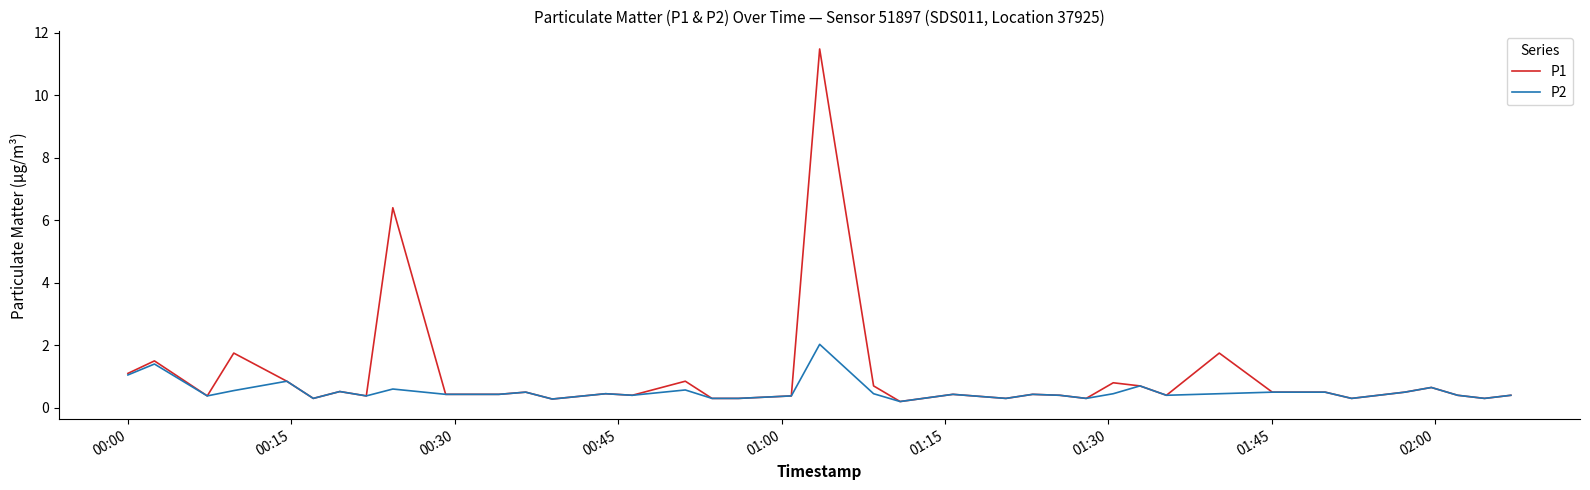

What is the maximum value for P2?

2.0